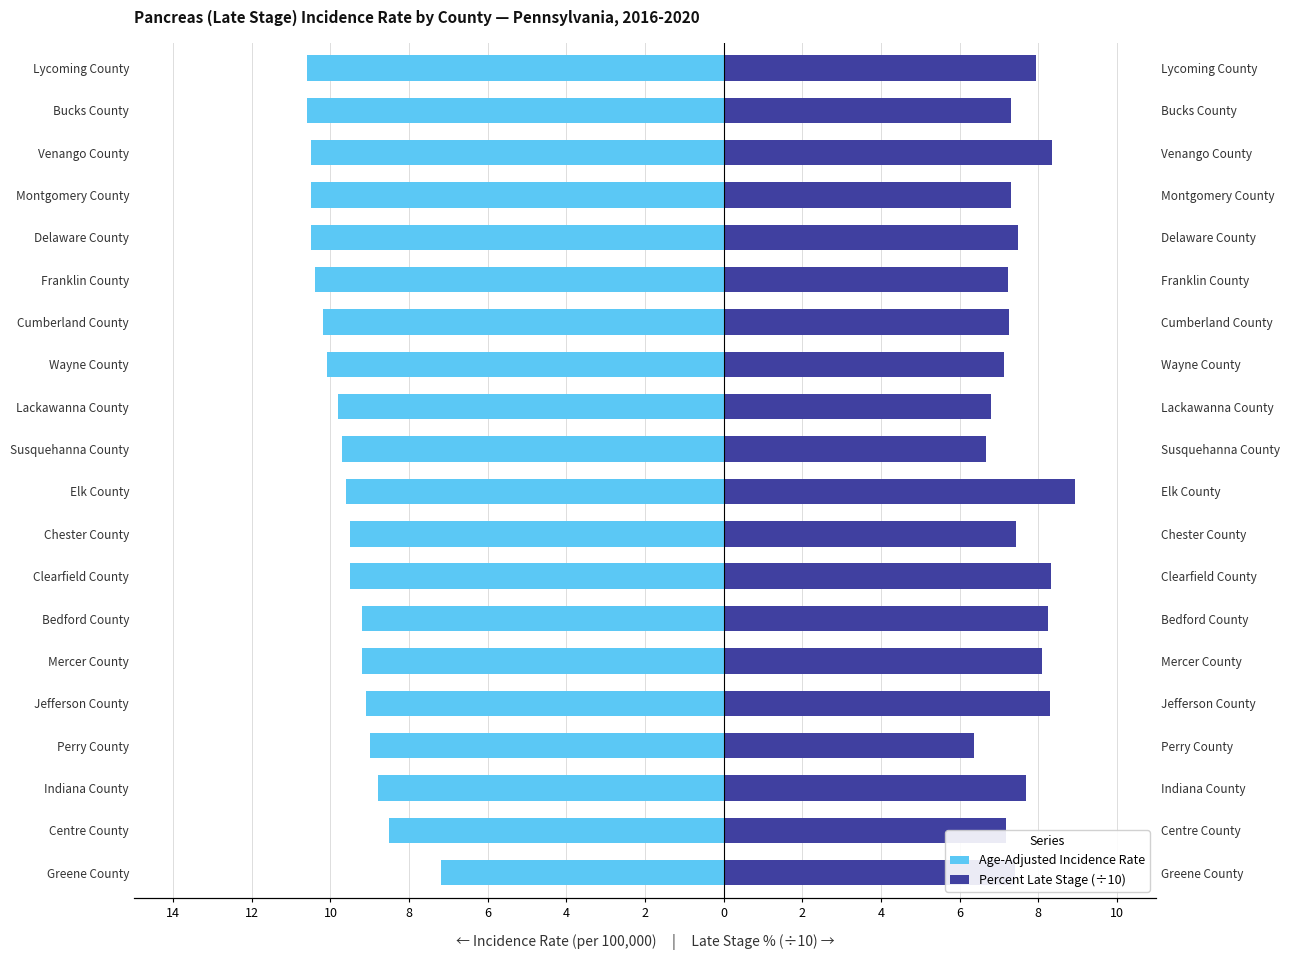

True or false: Age-Adjusted Incidence Rate has a value of -4.1 at Susquehanna County.

False